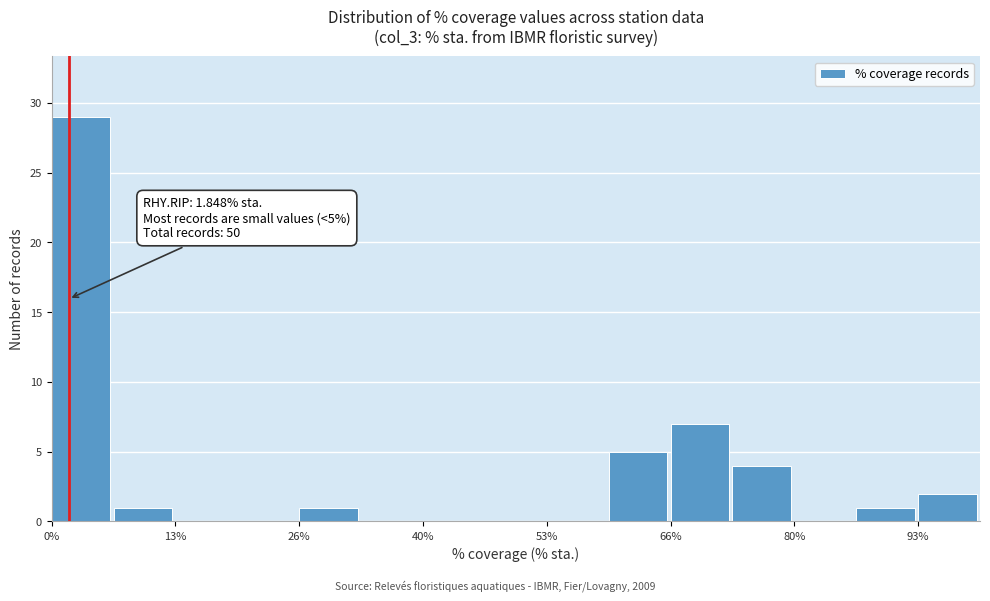

Read against the x-axis, roughly where is the centre of the tallest bar?

4